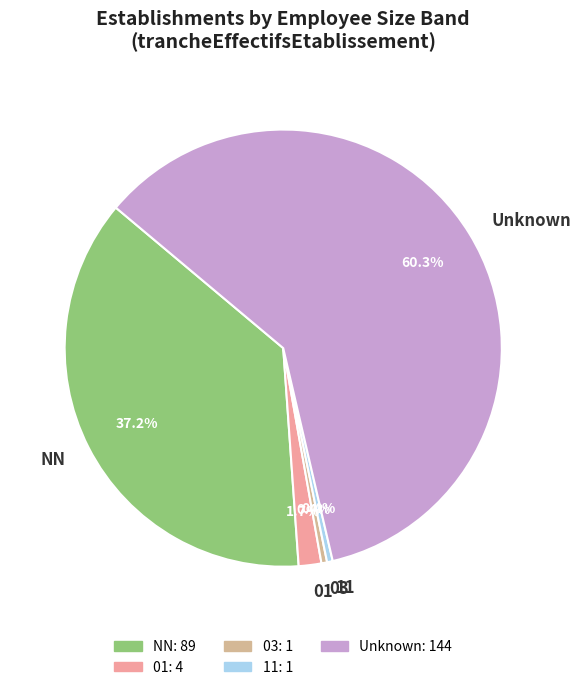

Is there a majority slice in this chart?

Yes